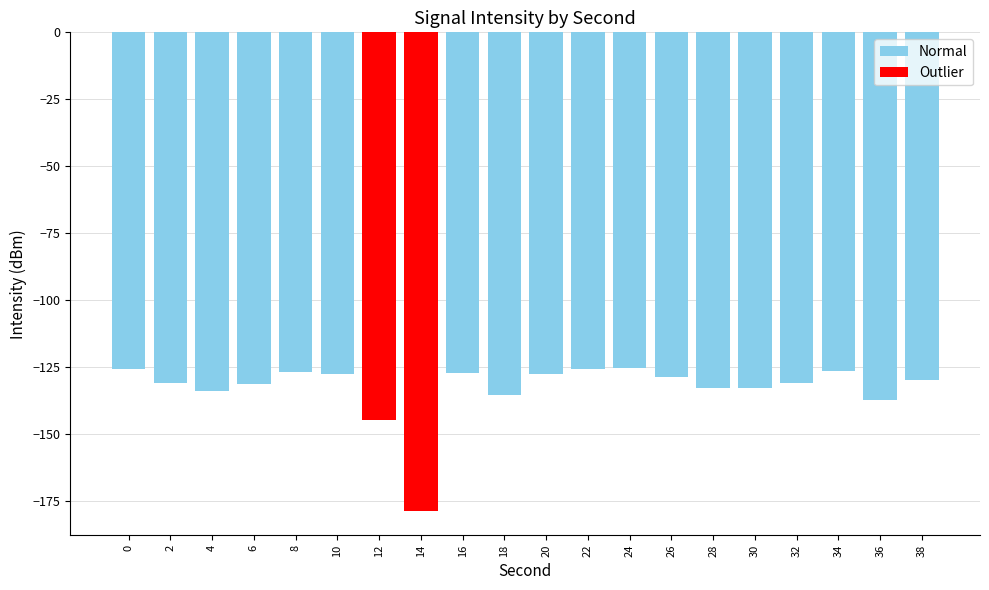

What is the change in value from 8 to 12?

-17.9